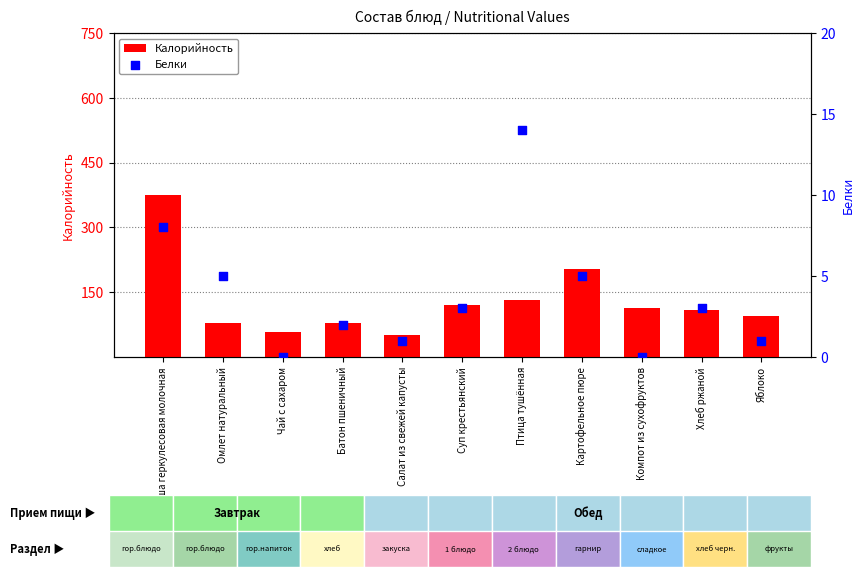

Is the value of Калорийность at Компот из сухофруктов greater than the value of Белки at Батон пшеничный?

Yes